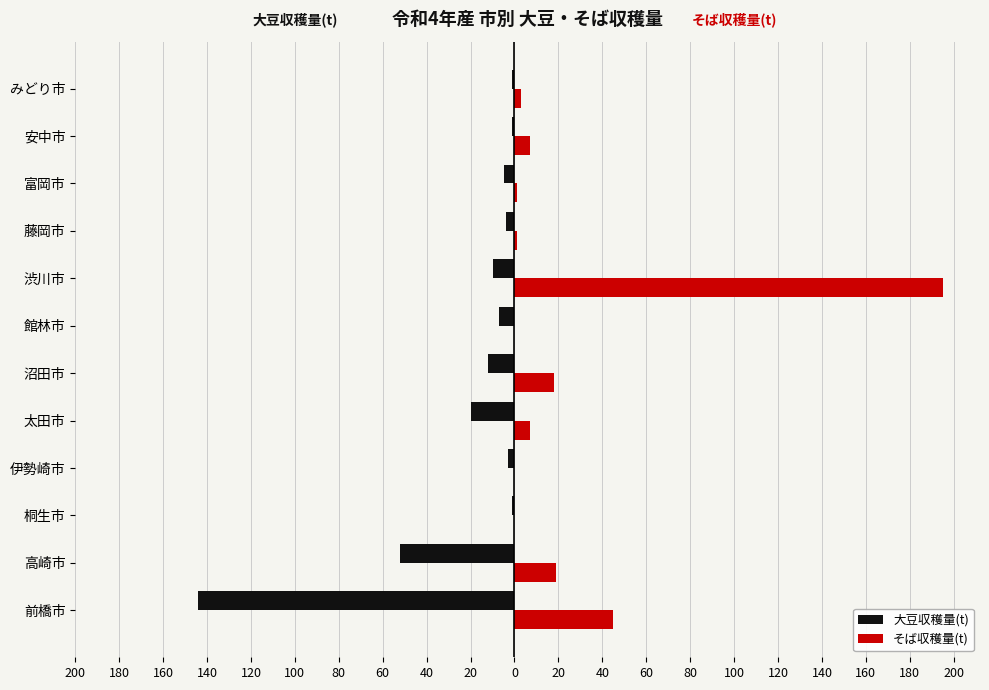

What are all the series names shown in the legend?

大豆収穫量(t), そば収穫量(t)